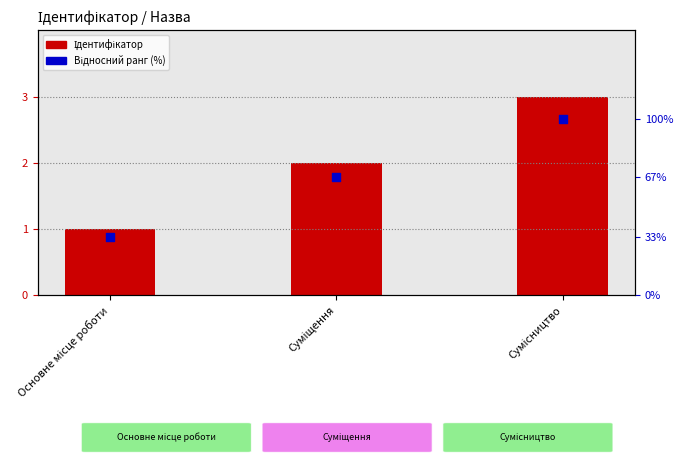

At which category is the sum across all series the highest?

Сумісництво